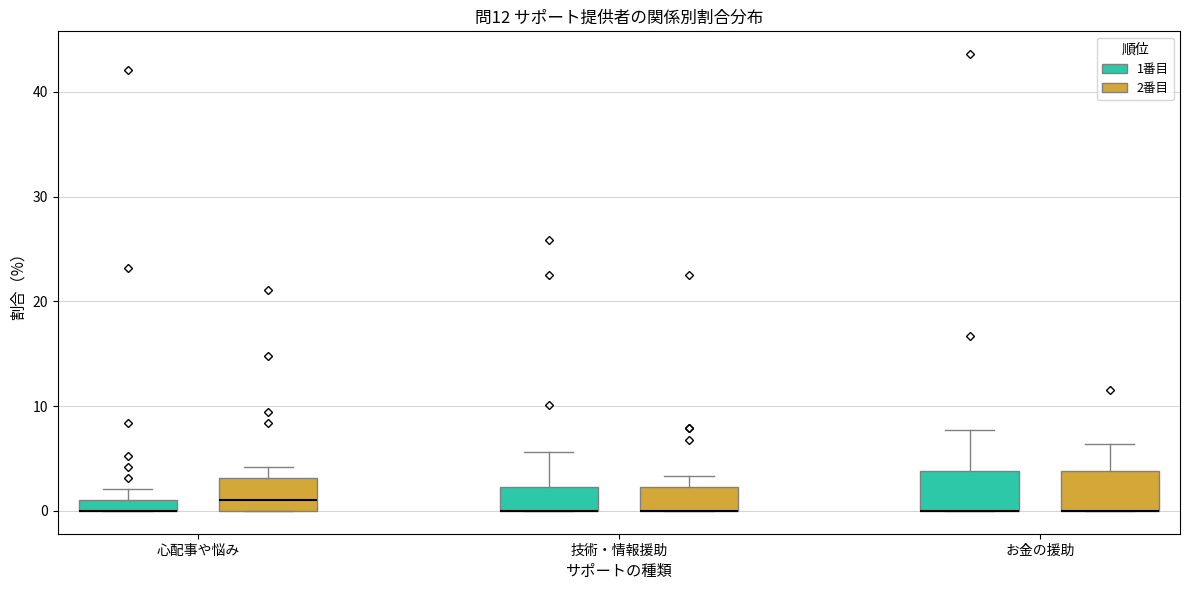

Where does the upper whisker of the box for 技術・情報援助 (1番目) end on the y-axis? The values are not printed on the chart, so give them approximately, as read against the axis.

6